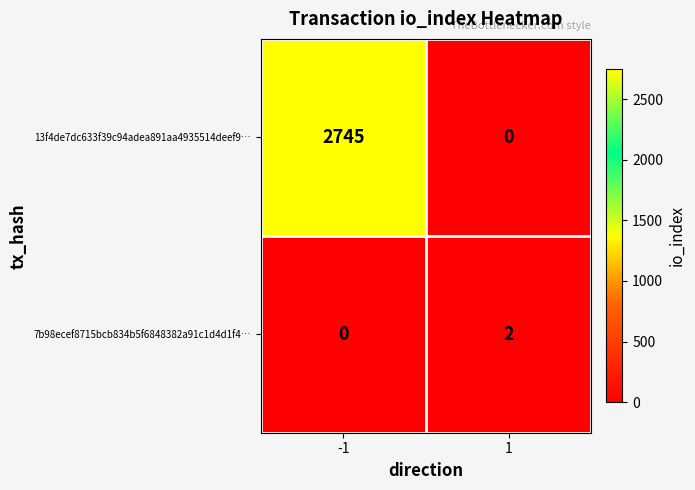

What is the maximum value shown in the chart?

2745